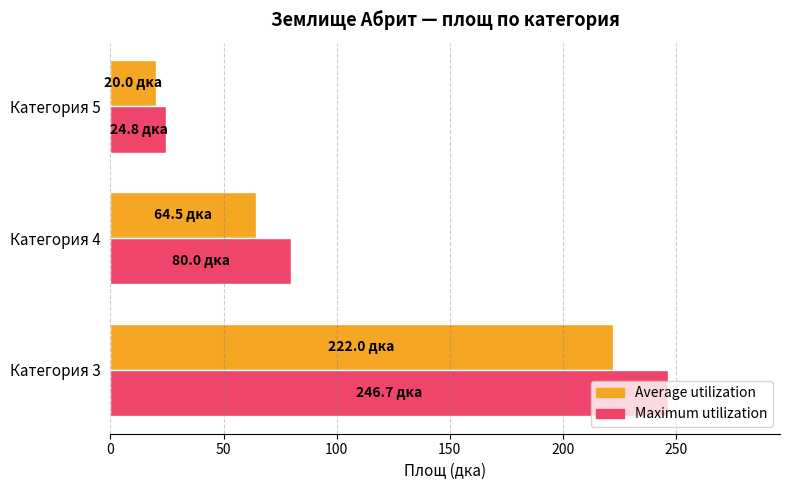

How many data points does each series have?

3